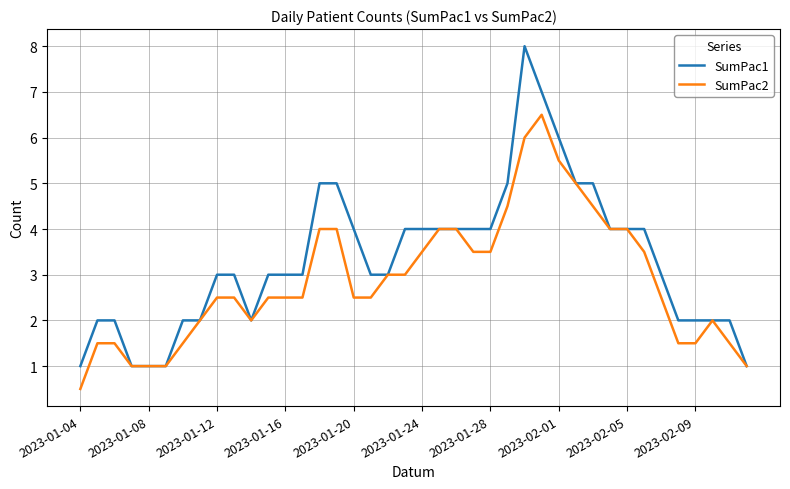

List the series in order of their overall mean, highest first.

SumPac1, SumPac2